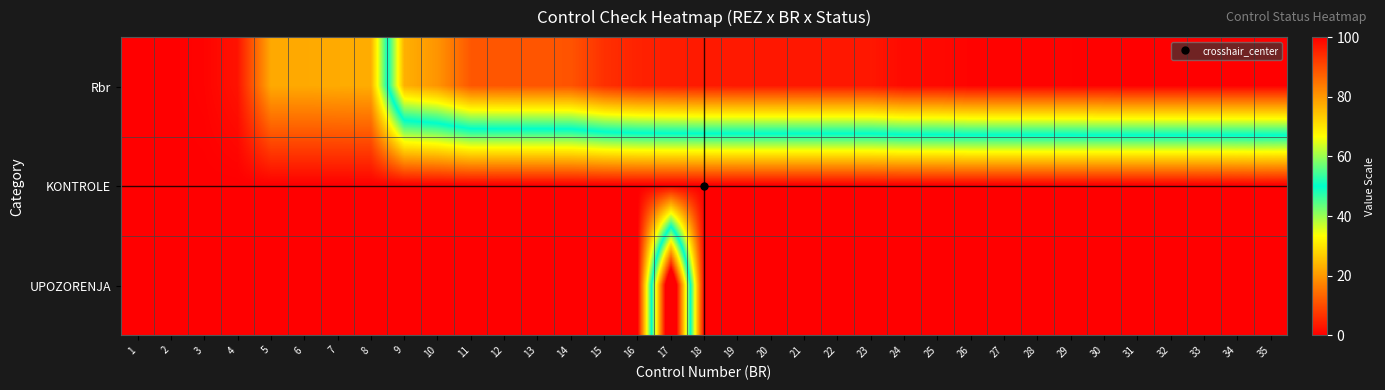

What is the maximum value shown in the chart?

120.0